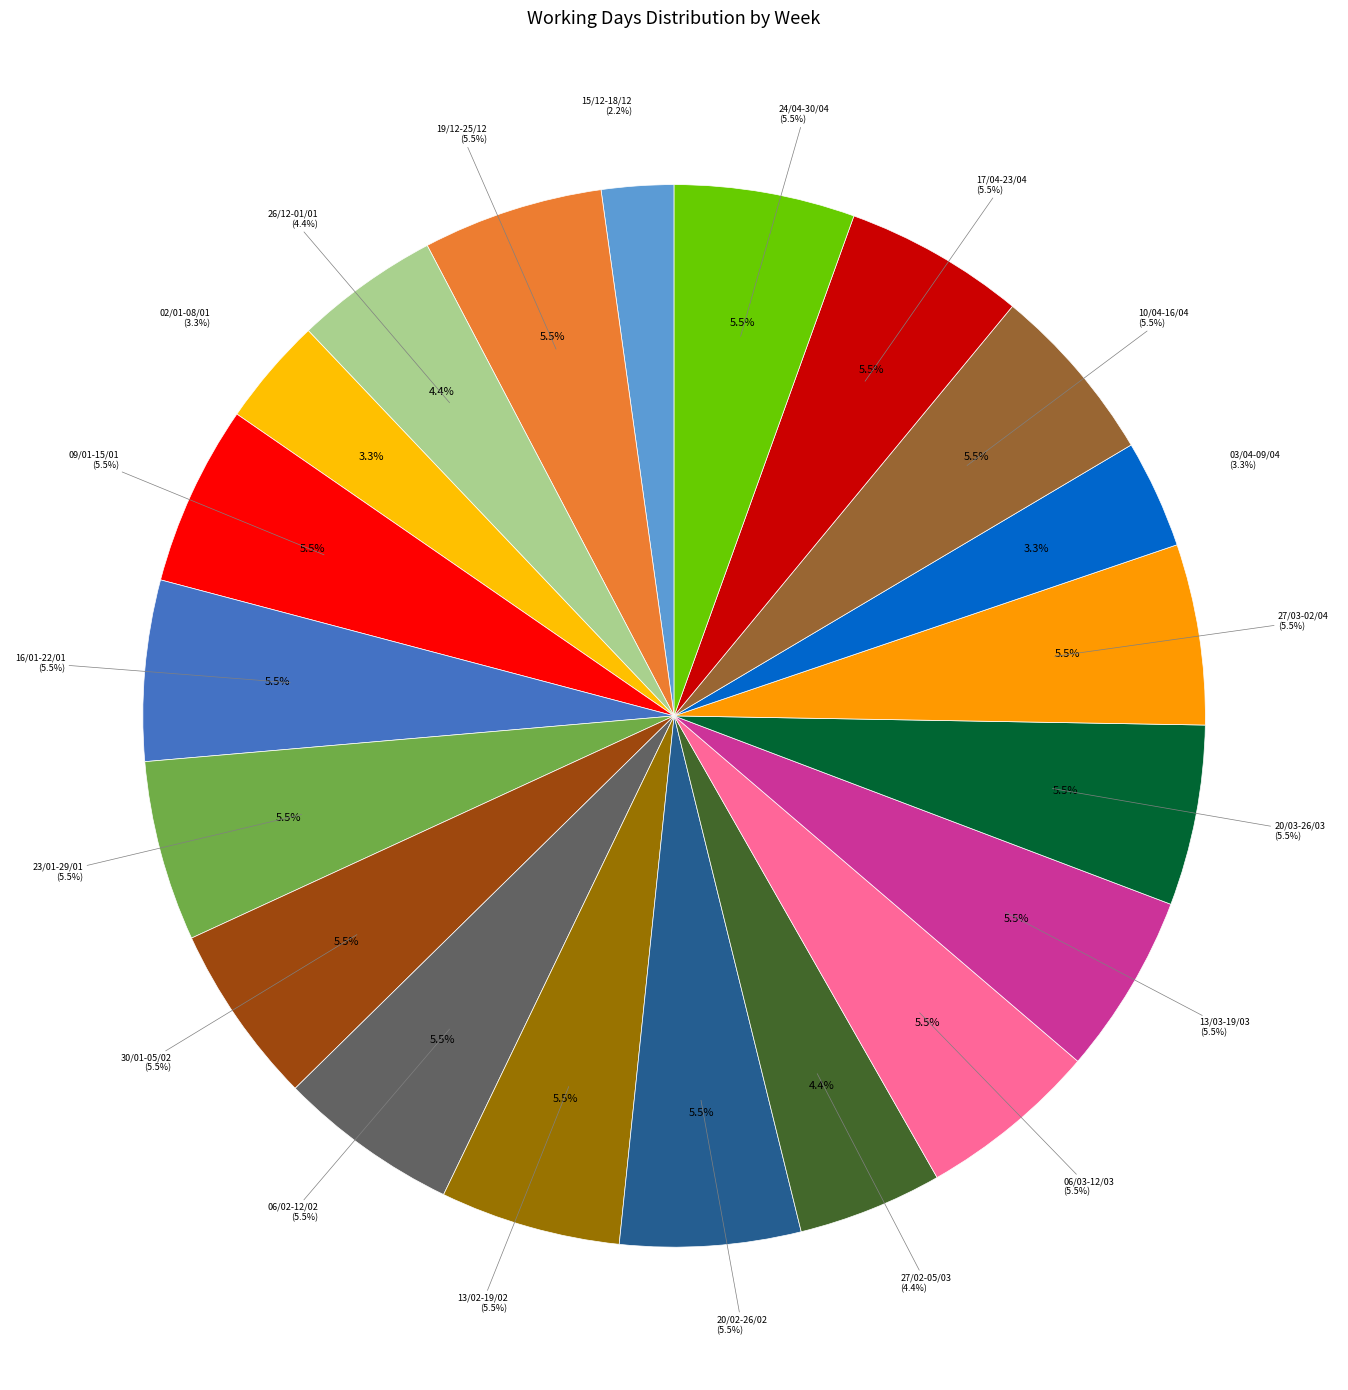

Which slice is the largest?

19/12-25/12